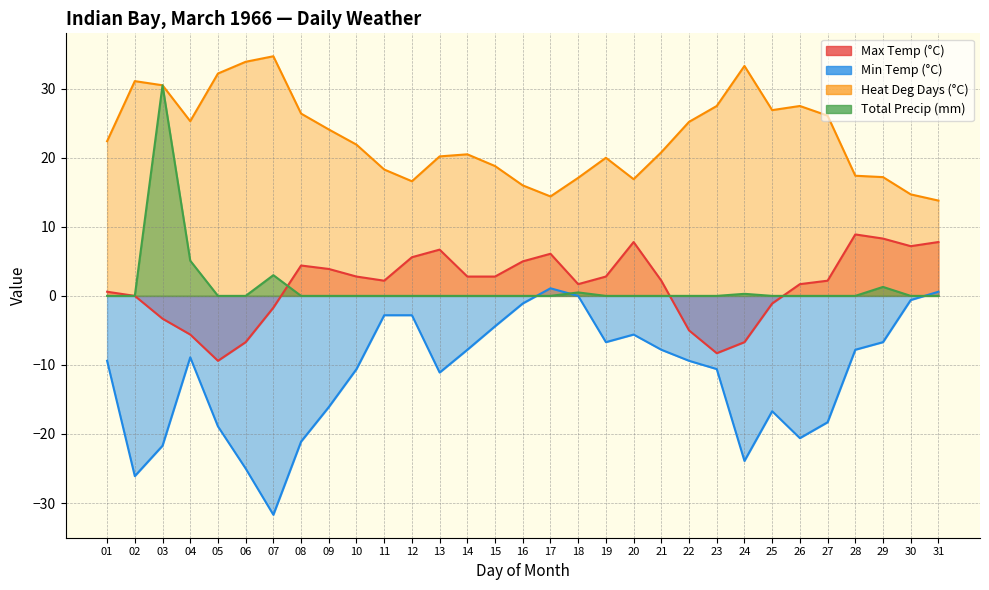

Which label corresponds to the largest value in the chart?

07